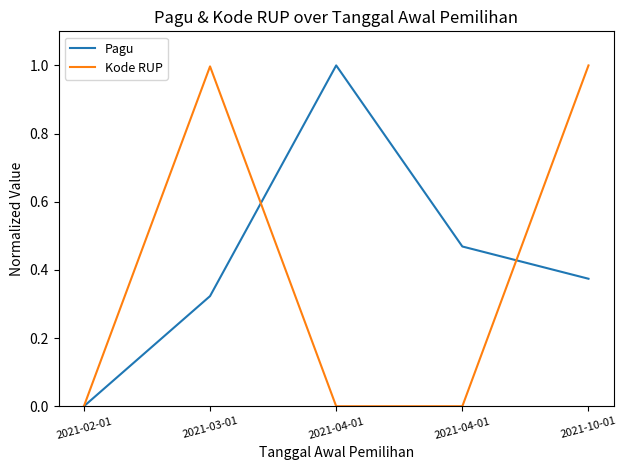

What is the label of the 5th point from the left?

2021-10-01